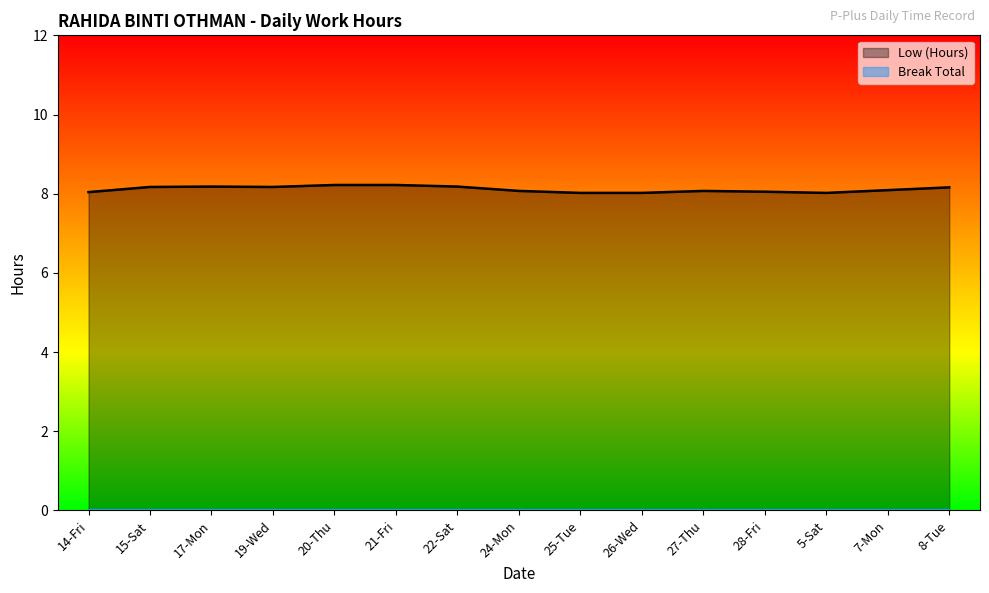

Does the chart display data point markers on the line(s)?

No